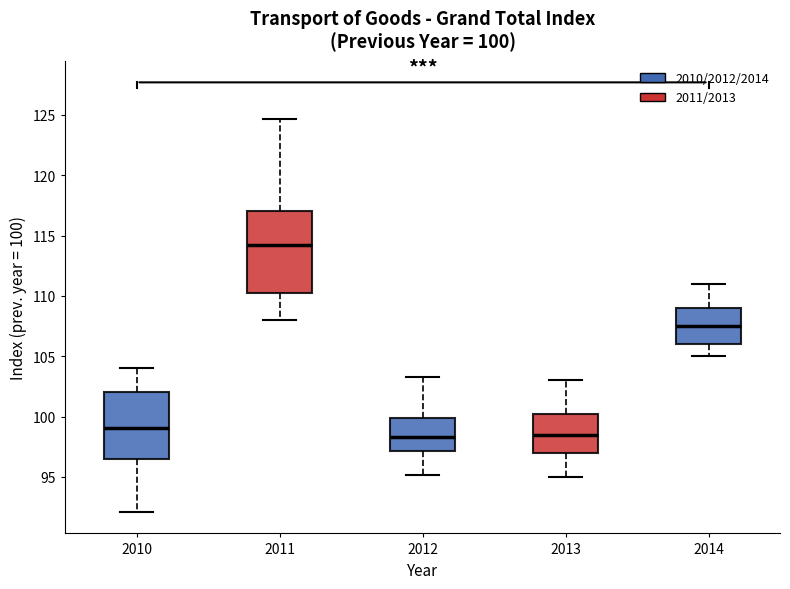

Comparing the boxes themselves (not the whiskers), which one is the tallest?

2011